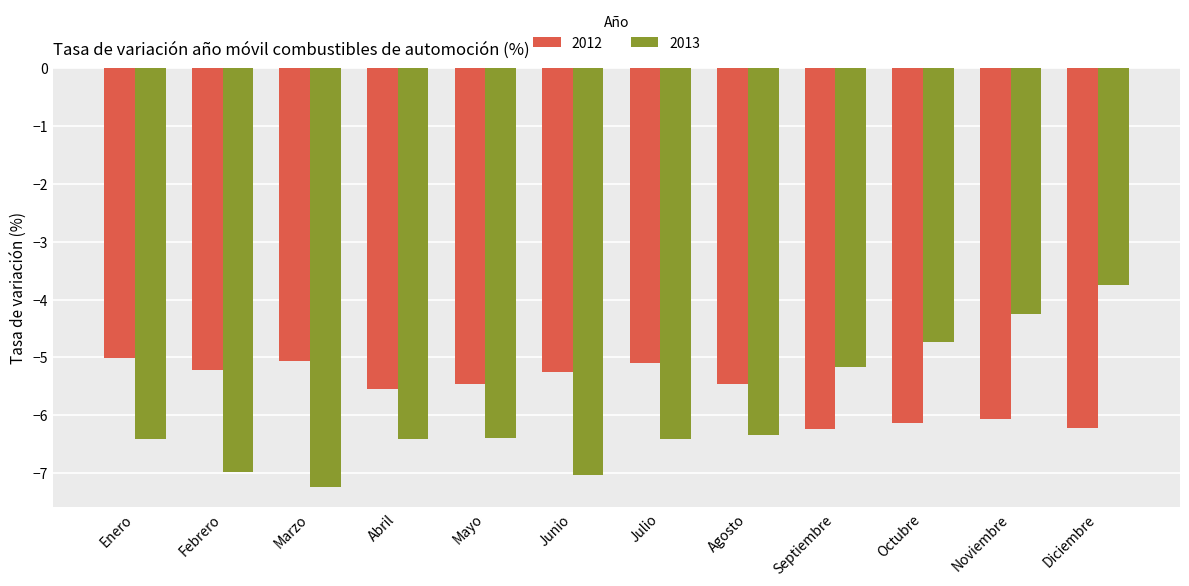

Reading left to right, what are all the values shown in this chart?

2012: -5.0	-5.2	-5.1	-5.5	-5.5	-5.2	-5.1	-5.5	-6.2	-6.1	-6.1	-6.2
2013: -6.4	-7.0	-7.2	-6.4	-6.4	-7.0	-6.4	-6.3	-5.2	-4.7	-4.3	-3.7